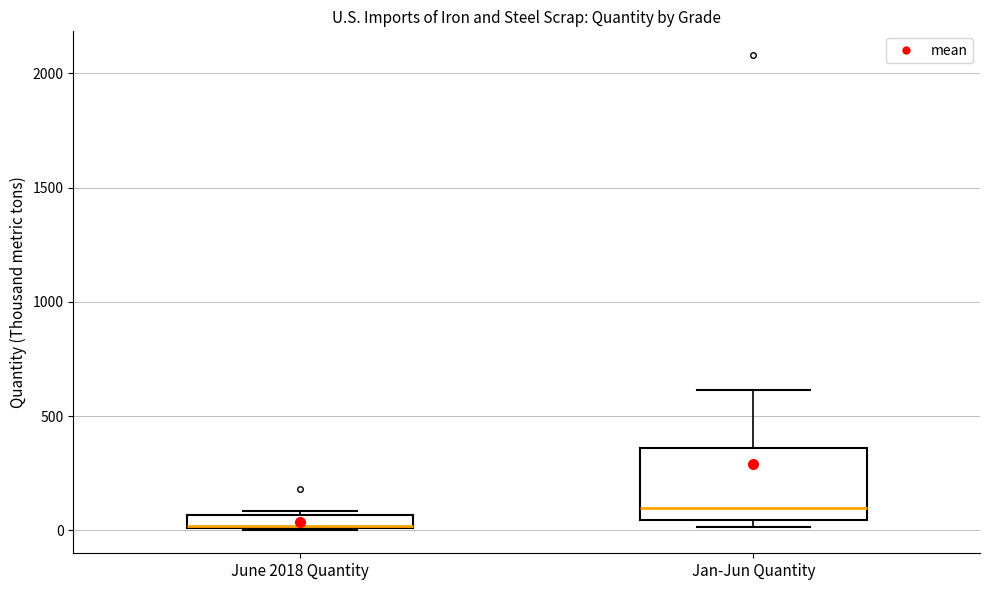

Where is the upper edge of the box for June 2018 Quantity on the y-axis? The values are not printed on the chart, so give them approximately, as read against the axis.

50